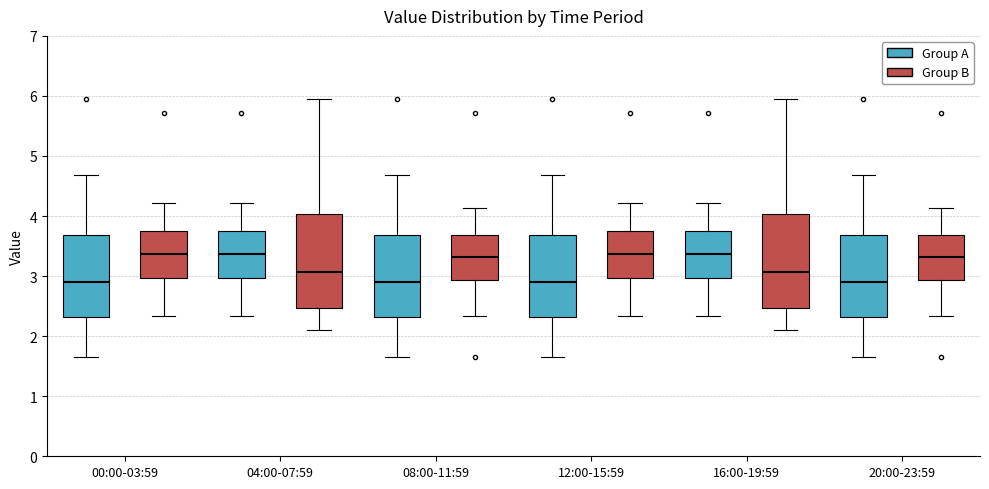

Reading left to right, read every box against the y-axis: the position of its median line, the range the box covers, and the ends of its whiskers. The values are not printed on the chart, so give them approximately, as read against the axis.

00:00-03:59 (Group A): median 2.9, box 2.3 to 3.7, whiskers 1.7 to 4.7
00:00-03:59 (Group B): median 3.4, box 3.0 to 3.7, whiskers 2.3 to 4.2
04:00-07:59 (Group A): median 3.4, box 3.0 to 3.7, whiskers 2.3 to 4.2
04:00-07:59 (Group B): median 3.1, box 2.5 to 4.0, whiskers 2.1 to 6.0
08:00-11:59 (Group A): median 2.9, box 2.3 to 3.7, whiskers 1.7 to 4.7
08:00-11:59 (Group B): median 3.3, box 2.9 to 3.7, whiskers 2.3 to 4.1
12:00-15:59 (Group A): median 2.9, box 2.3 to 3.7, whiskers 1.7 to 4.7
12:00-15:59 (Group B): median 3.4, box 3.0 to 3.7, whiskers 2.3 to 4.2
16:00-19:59 (Group A): median 3.4, box 3.0 to 3.7, whiskers 2.3 to 4.2
16:00-19:59 (Group B): median 3.1, box 2.5 to 4.0, whiskers 2.1 to 6.0
20:00-23:59 (Group A): median 2.9, box 2.3 to 3.7, whiskers 1.7 to 4.7
20:00-23:59 (Group B): median 3.3, box 2.9 to 3.7, whiskers 2.3 to 4.1